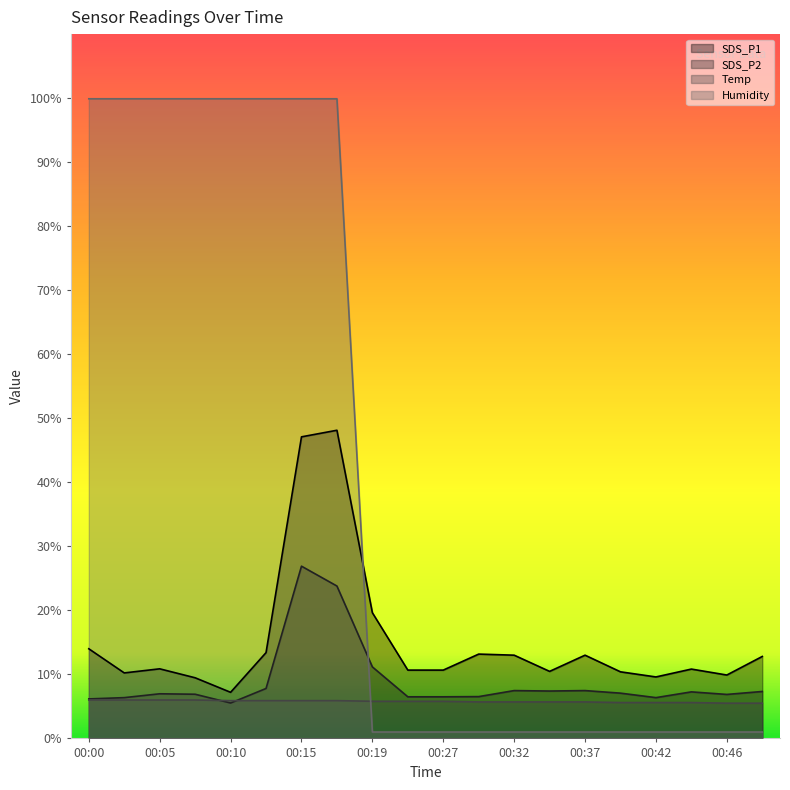

What is the difference between the Humidity values at 00:37 and 00:12?

98.9